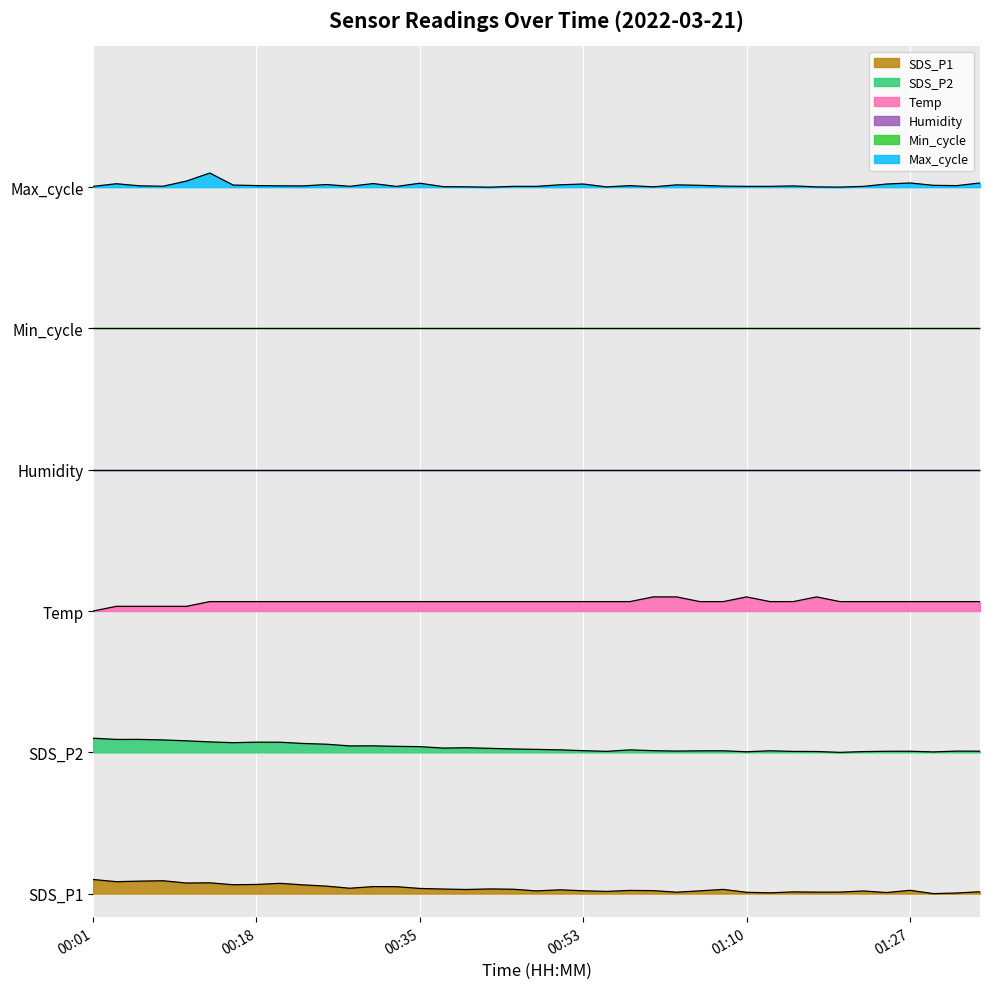

Which has a higher value, 00:45 or 01:25?

00:45